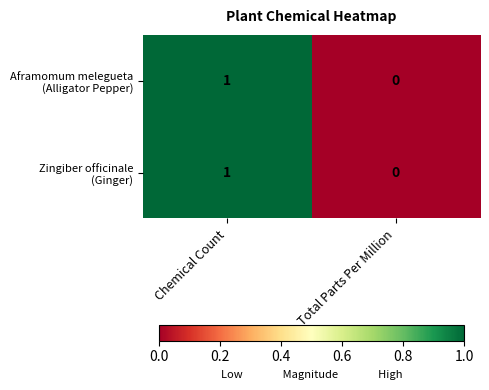

Which category has the lowest value across all series?

Total Parts Per Million